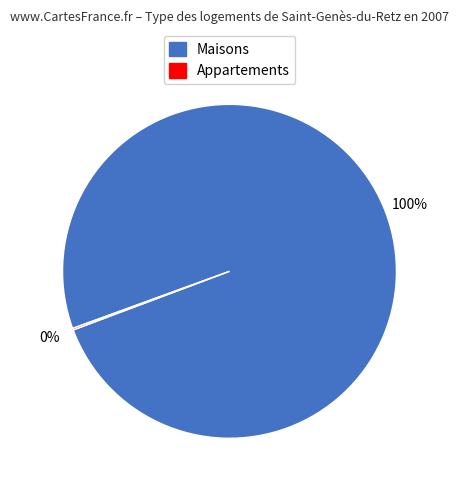

To the nearest percent, what is the average slice percentage?

50%